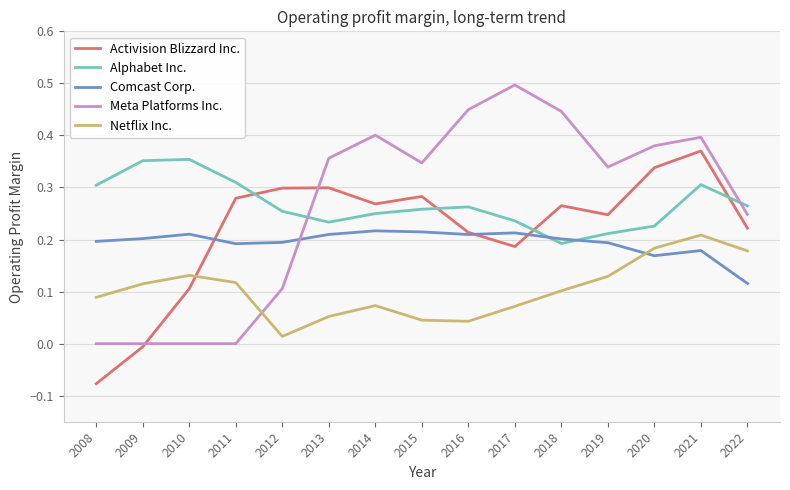

How many values in Activision Blizzard Inc. are below zero?

2